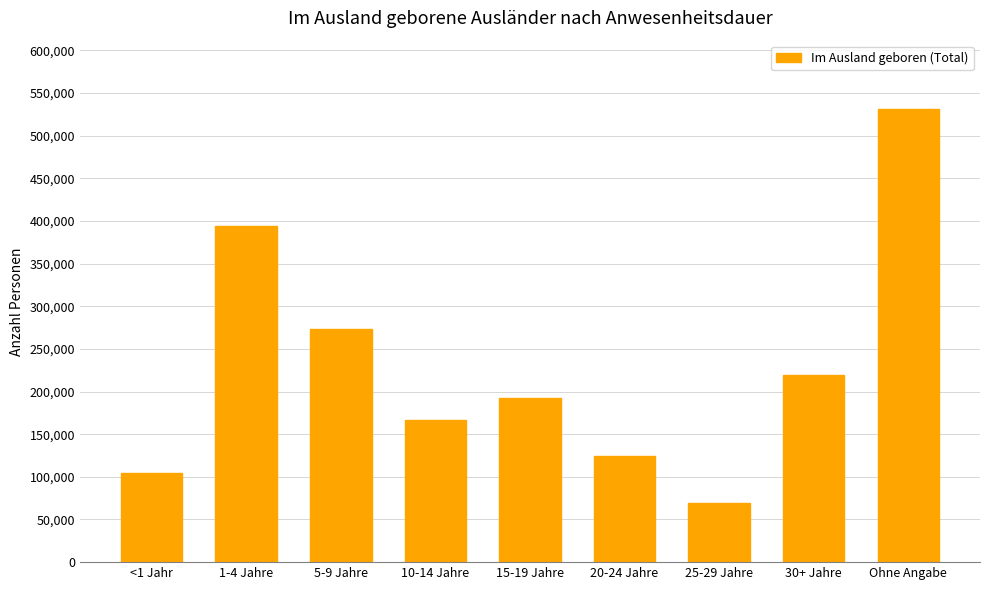

Rank the categories by value from highest to lowest.

Ohne Angabe, 1-4 Jahre, 5-9 Jahre, 30+ Jahre, 15-19 Jahre, 10-14 Jahre, 20-24 Jahre, <1 Jahr, 25-29 Jahre